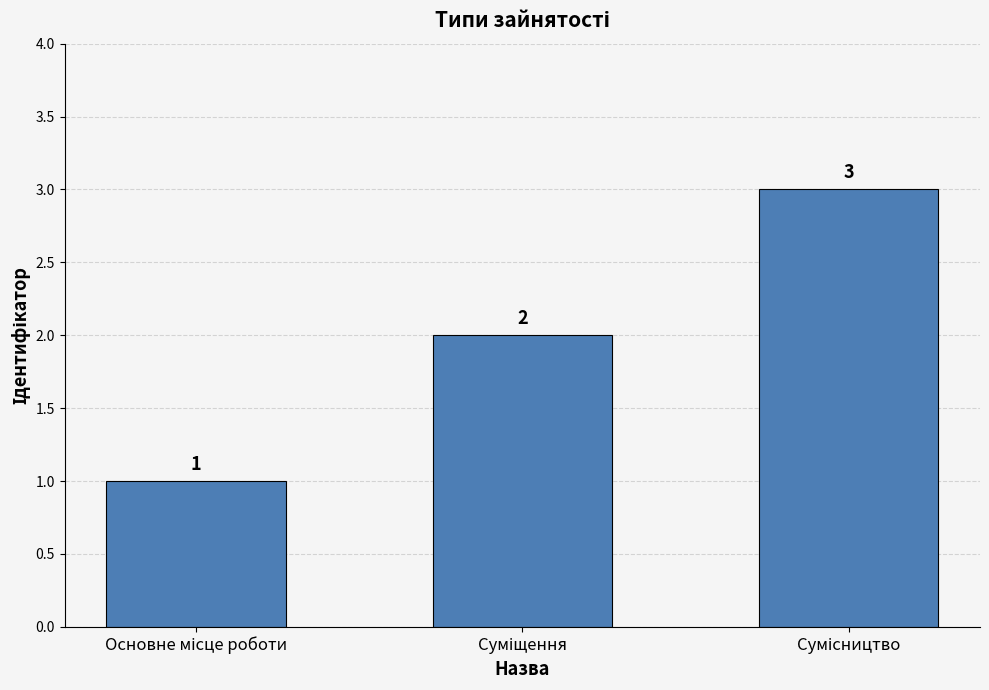

What is the minimum value shown in the chart?

1